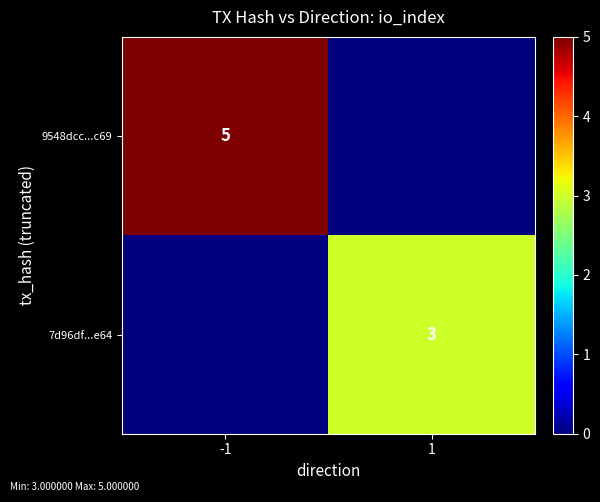

True or false: 7d96df...e64 has a value of 3 at 1.

True